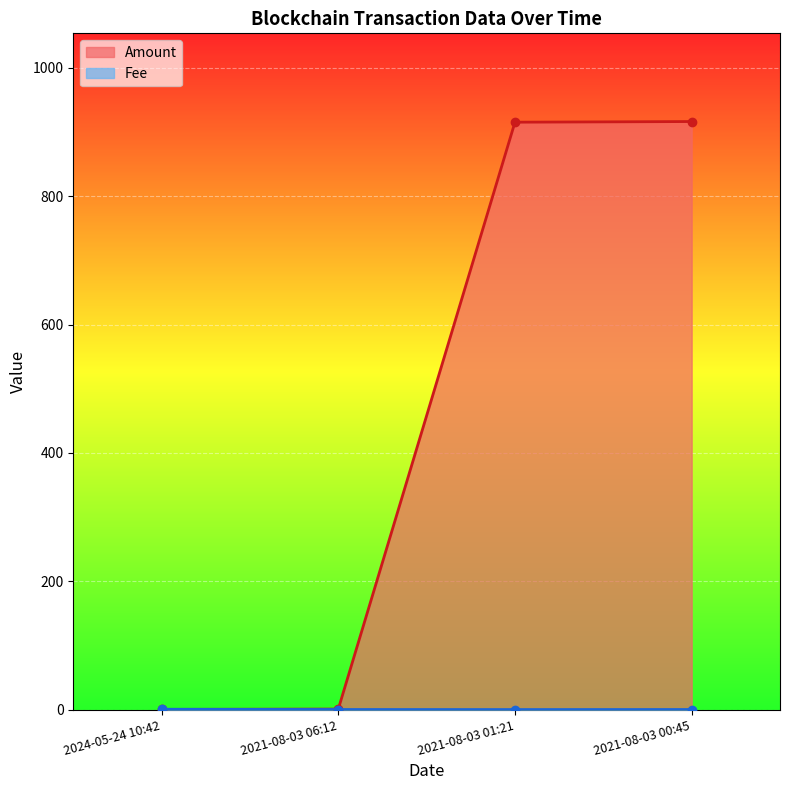

True or false: Amount has a value of 0.8 at 2021-08-03 06:12.

True